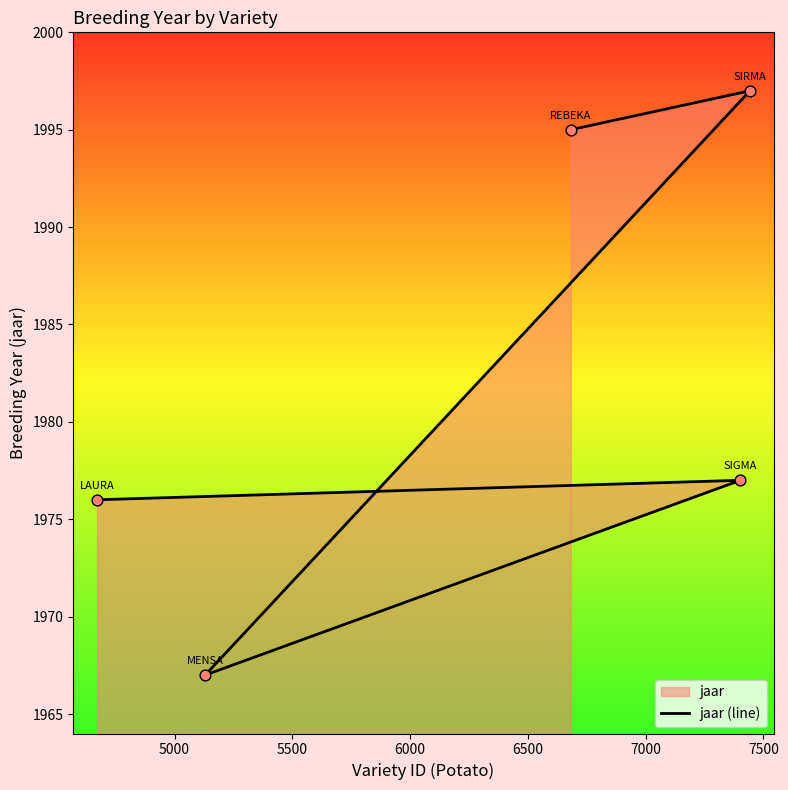

Approximately how many times larger is the value at 6500 compared to 5500?

1.0